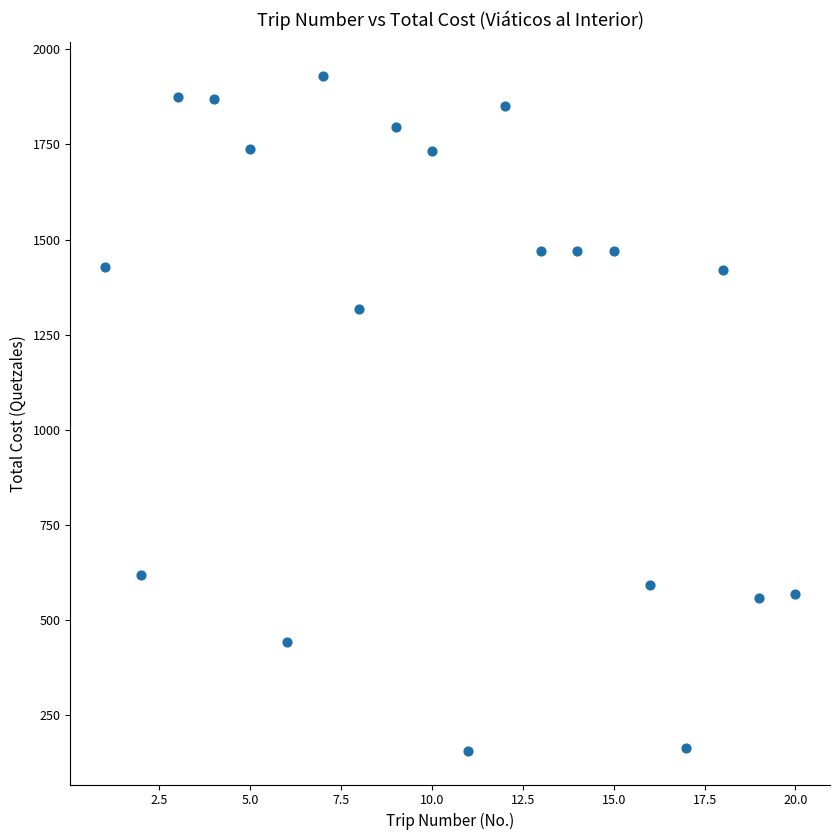

What Y value in the scatter plot is closest to 1042?

1316.5